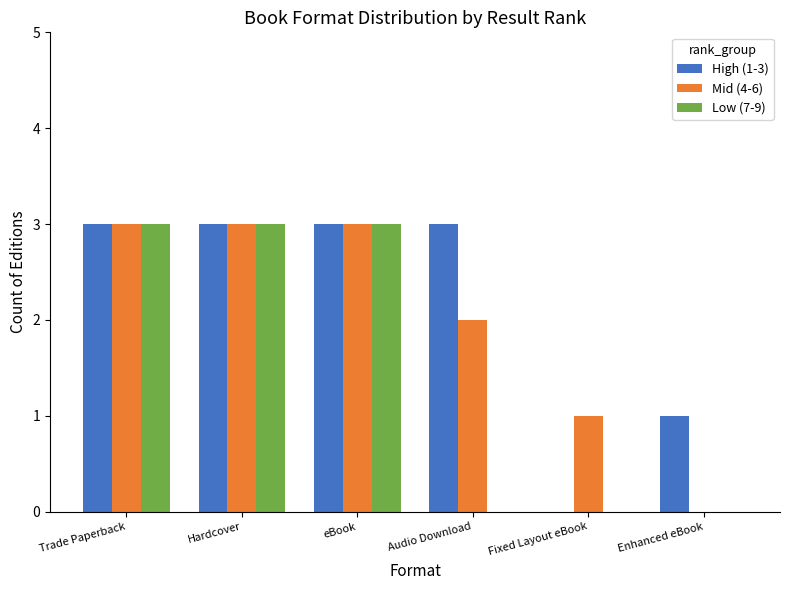

What is the maximum value for High (1-3)?

3